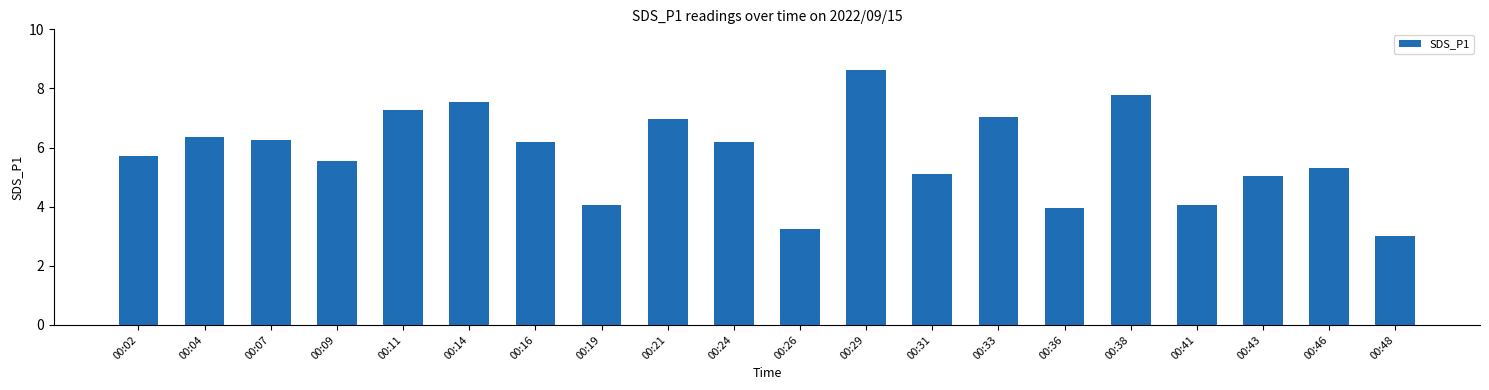

How many bars are there in total?

20